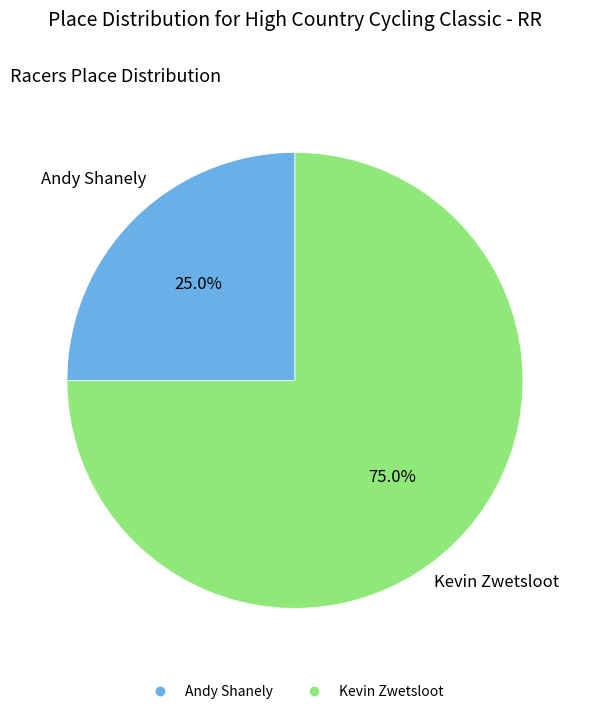

Which slice is the largest?

Kevin Zwetsloot